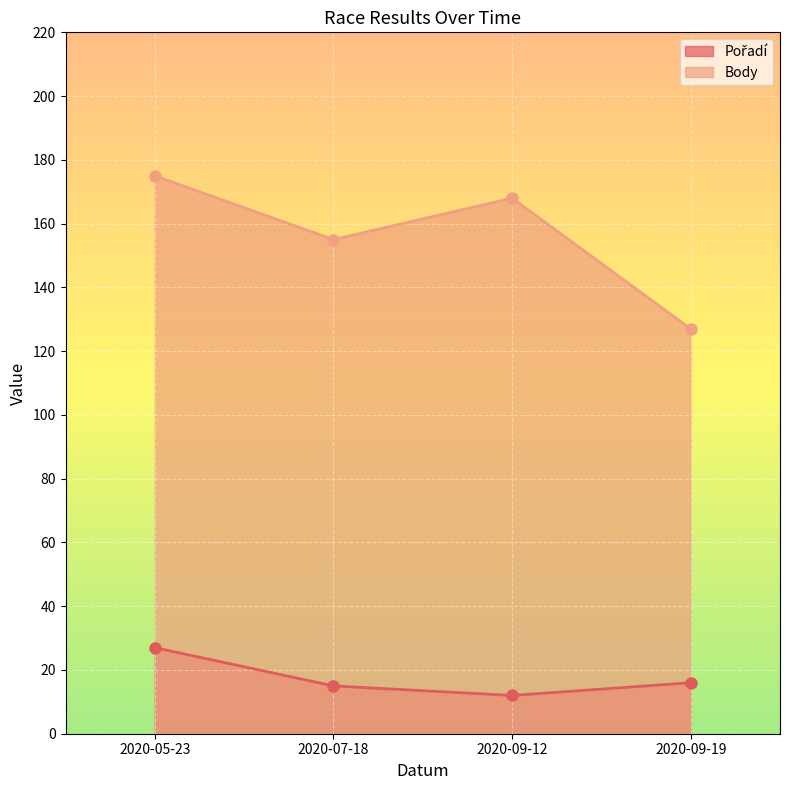

List the series in order of their peak value, lowest first.

Pořadí, Body